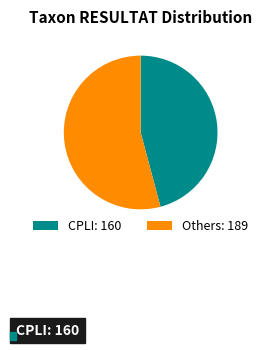

Is there a majority slice in this chart?

Yes